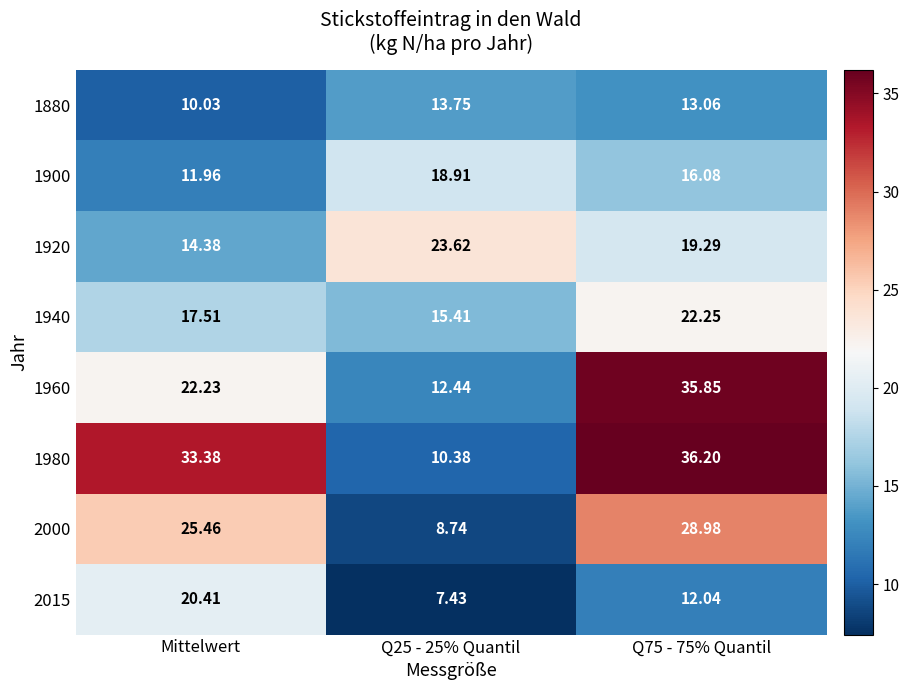

At which label does 1980 first exceed 33?

Mittelwert